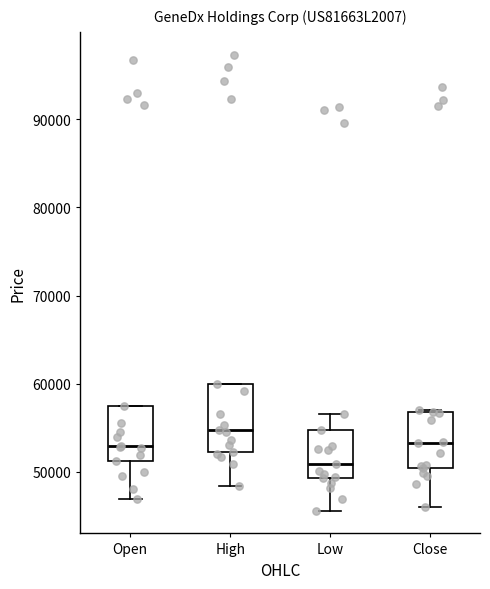

Reading left to right, read every box against the y-axis: the position of its median line, the range the box covers, and the ends of its whiskers. The values are not printed on the chart, so give them approximately, as read against the axis.

Open: median 53000, box 51000 to 58000, whiskers 47000 to 58000
High: median 55000, box 52000 to 60000, whiskers 48000 to 60000
Low: median 51000, box 49000 to 55000, whiskers 46000 to 57000
Close: median 53000, box 50000 to 57000, whiskers 46000 to 57000